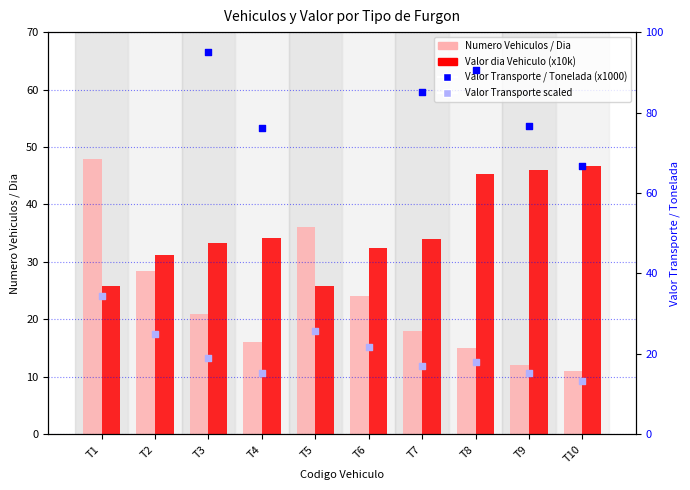

Which series reaches the minimum Y coordinate?

Numero Vehiculos / Dia